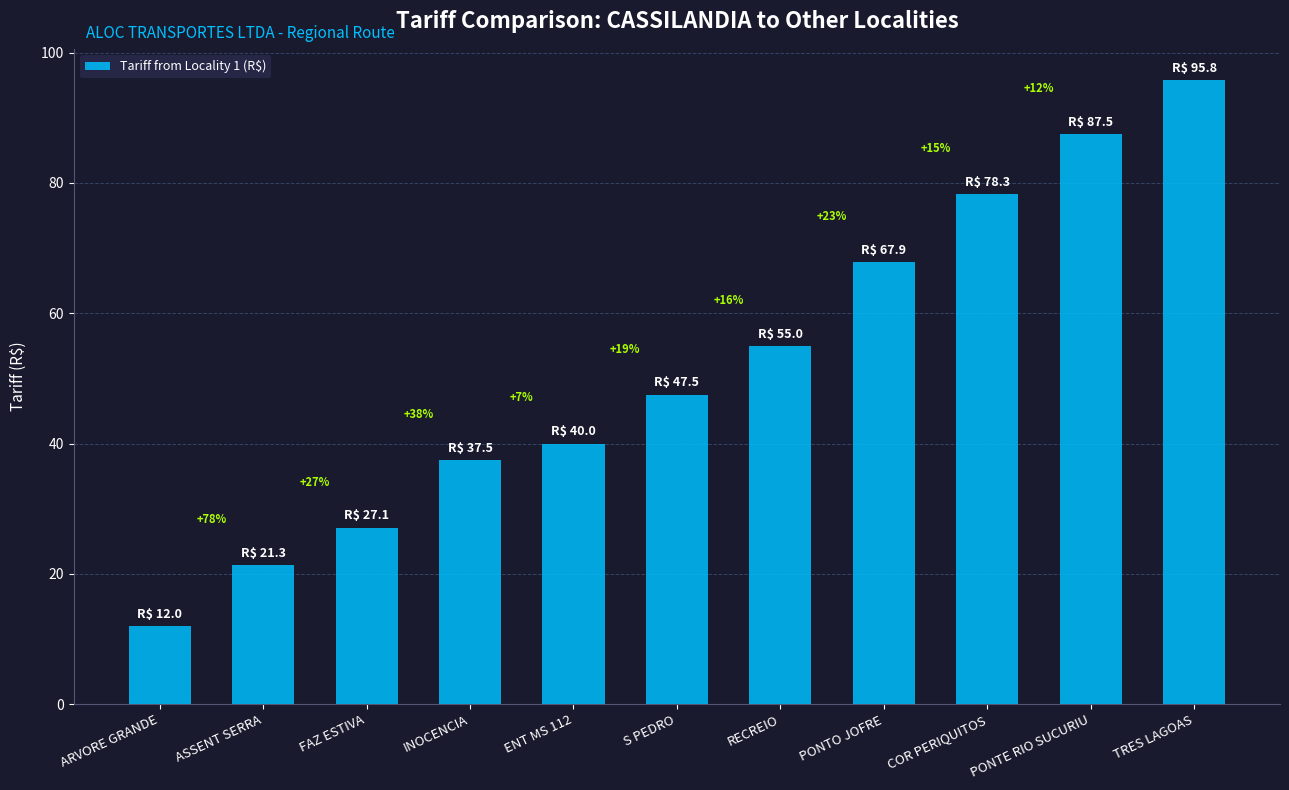

What is the minimum value shown in the chart?

12.0